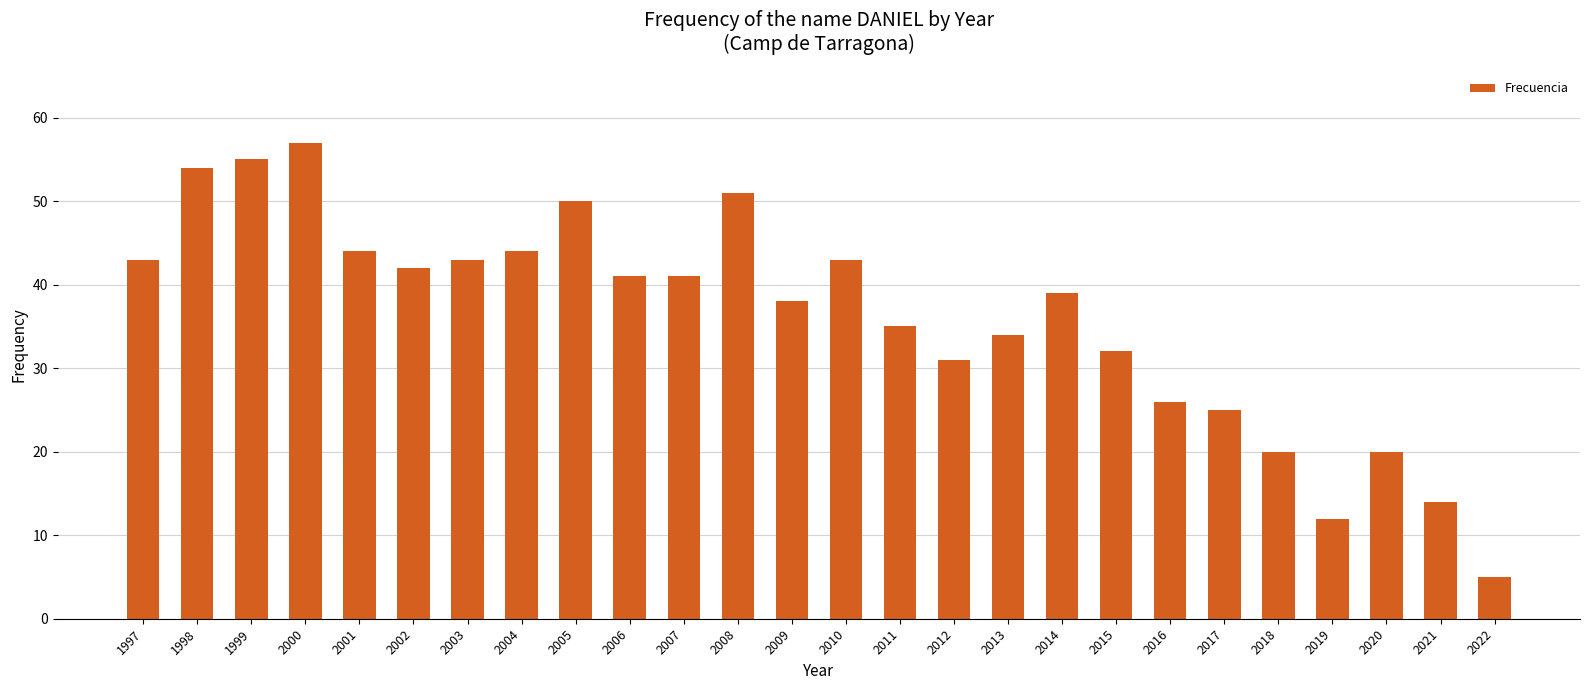

Reading right to left, what are all the values shown in this chart?

5	14	20	12	20	25	26	32	39	34	31	35	43	38	51	41	41	50	44	43	42	44	57	55	54	43